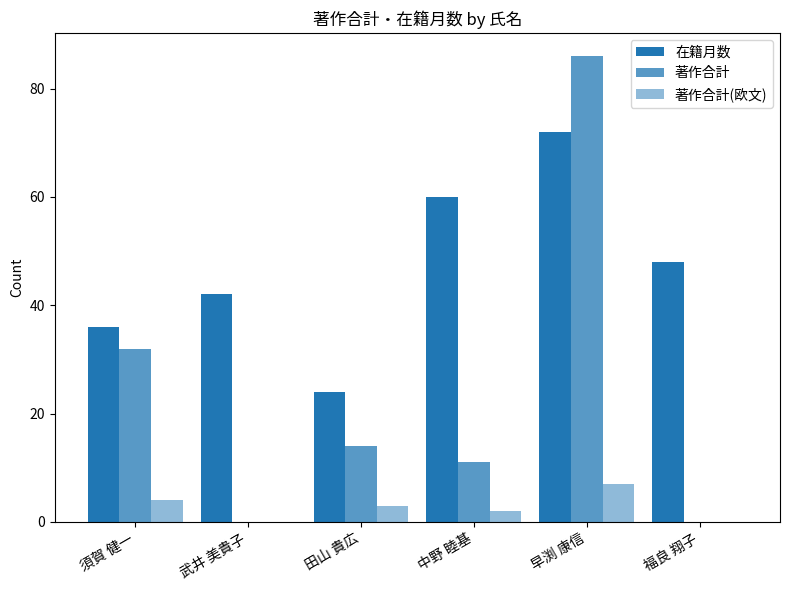

How many series are shown in this chart?

3